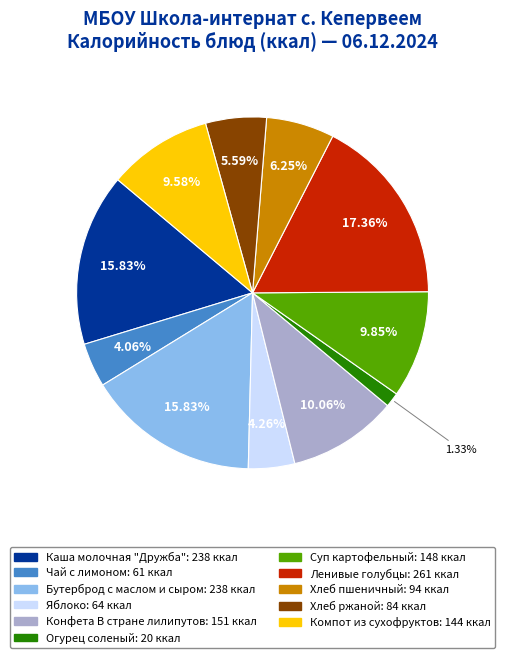

Is it true that Компот из сухофруктов is 19% of the pie?

False